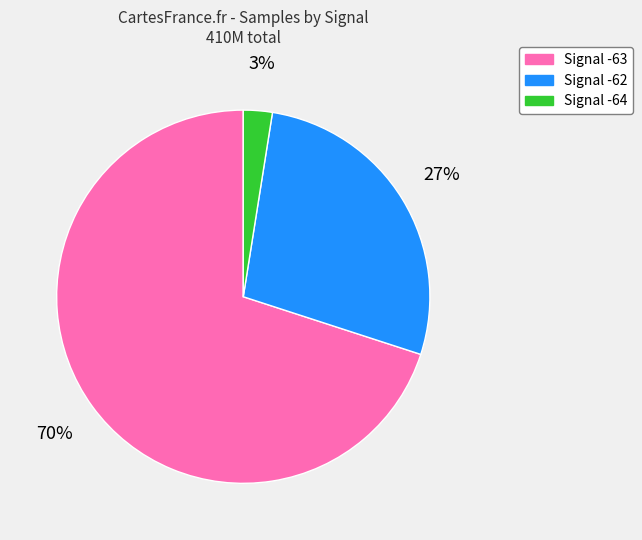

Is there a majority slice in this chart?

Yes